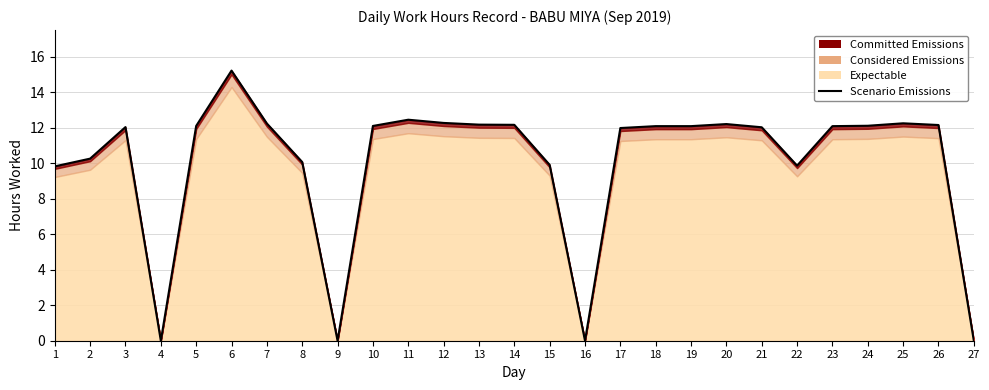

List the labels in order of value, largest first.

6, 11, 12, 25, 7, 20, 13, 14, 26, 24, 5, 10, 18, 19, 23, 3, 21, 17, 2, 8, 15, 22, 1, 4, 9, 16, 27